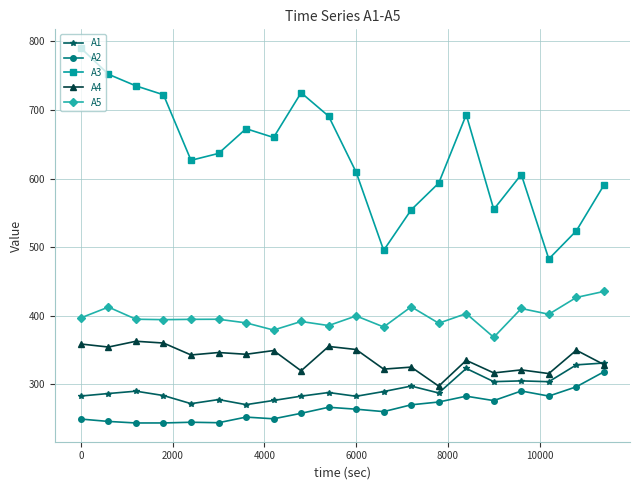

True or false: A2 has more than 1 interior local peaks.

True